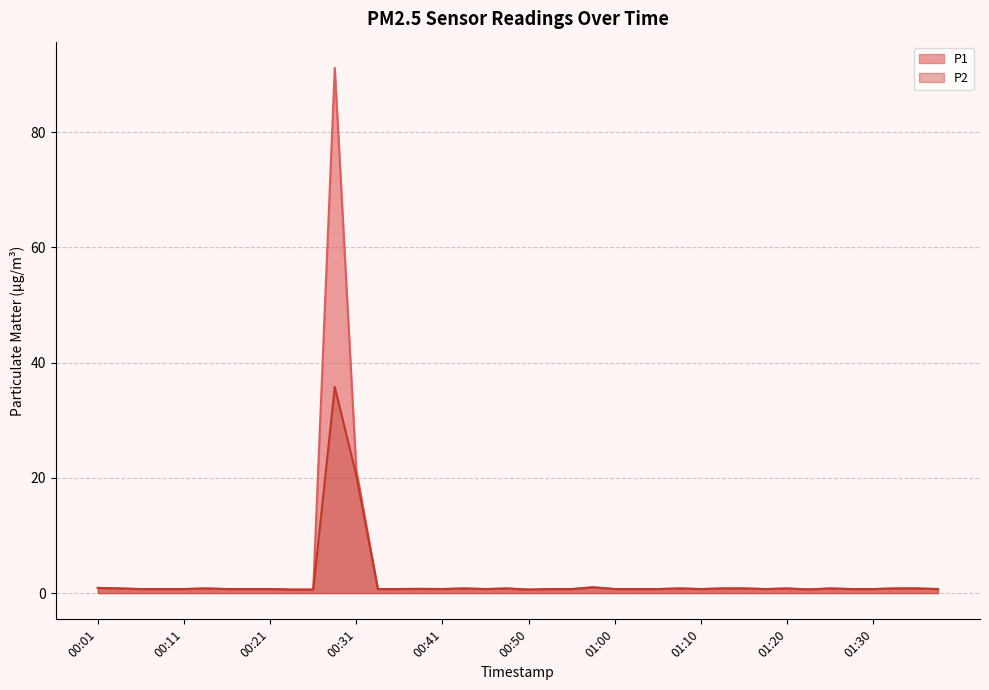

Is it true that P2 equals 0.4 at 01:00?

False